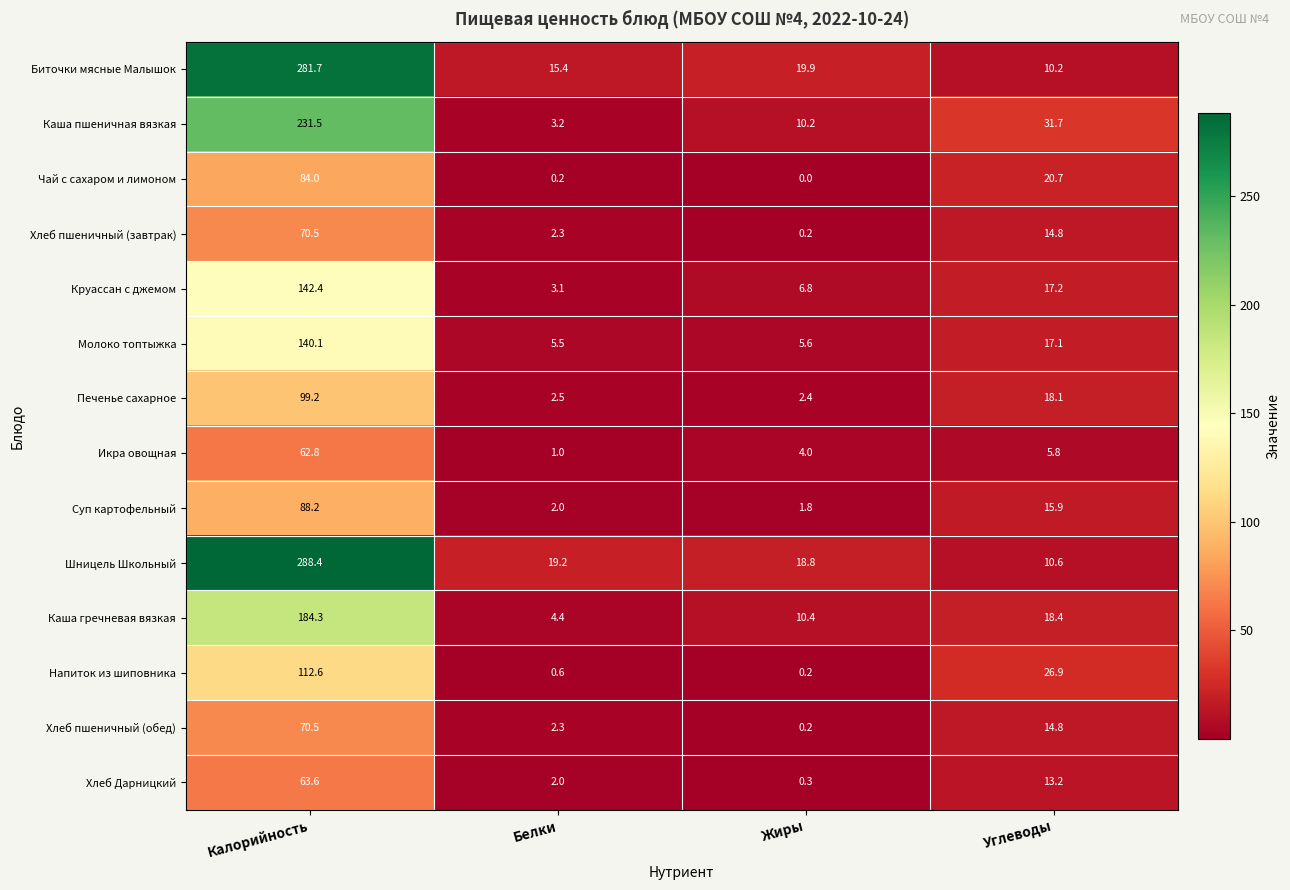

At which category is the sum across all series the highest?

Калорийность